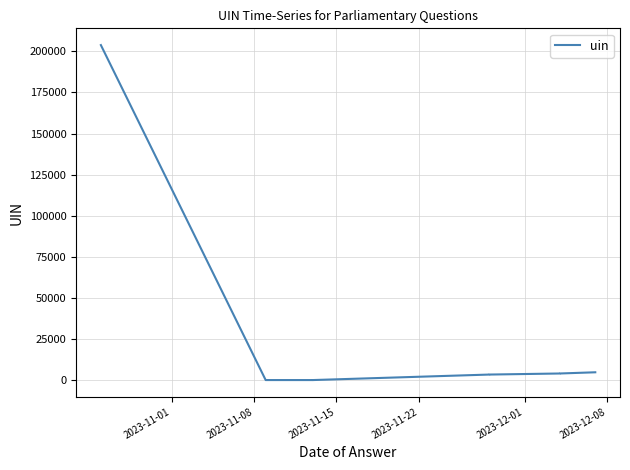

Does the chart have visible grid lines?

Yes